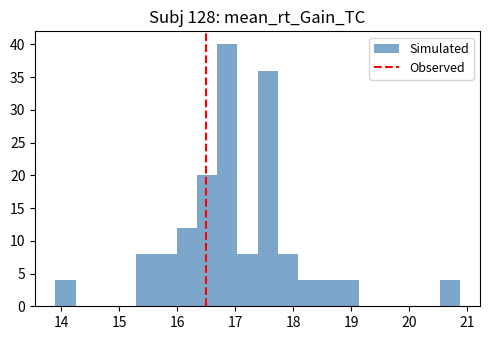

Around what value on the x-axis is the tallest bar? Give the approximate position of its centre, as read against the axis.

16.9